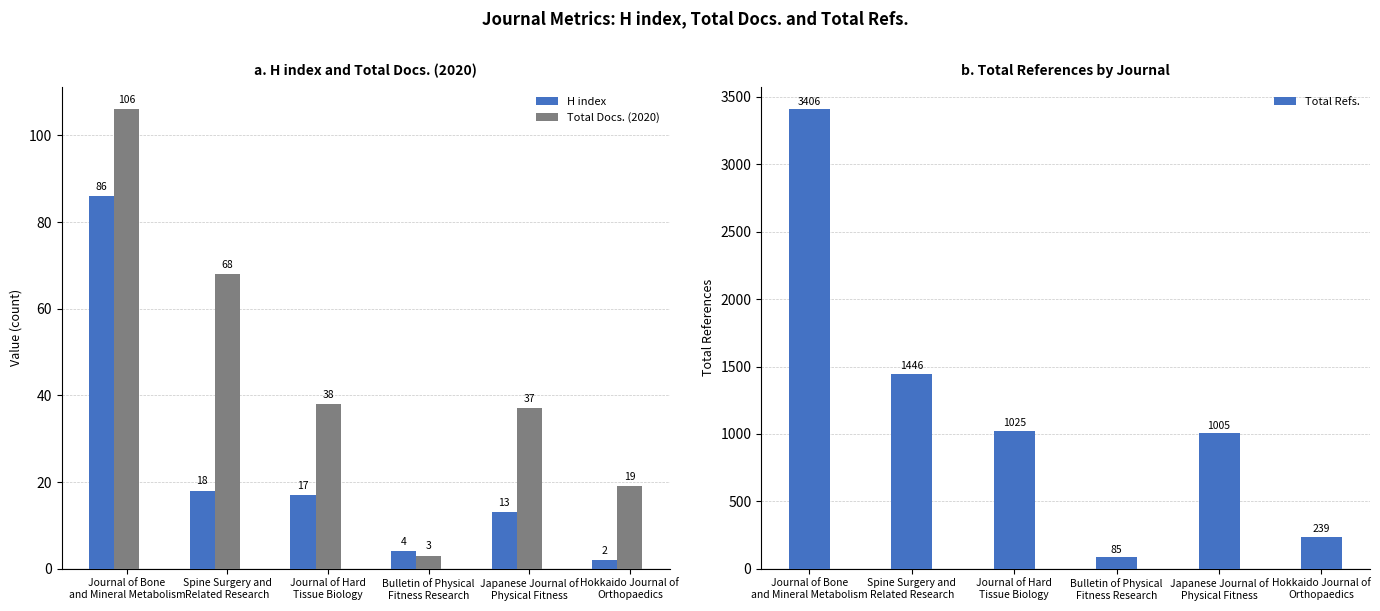

At which category is the sum across all series the highest?

Journal of Bone
and Mineral Metabolism